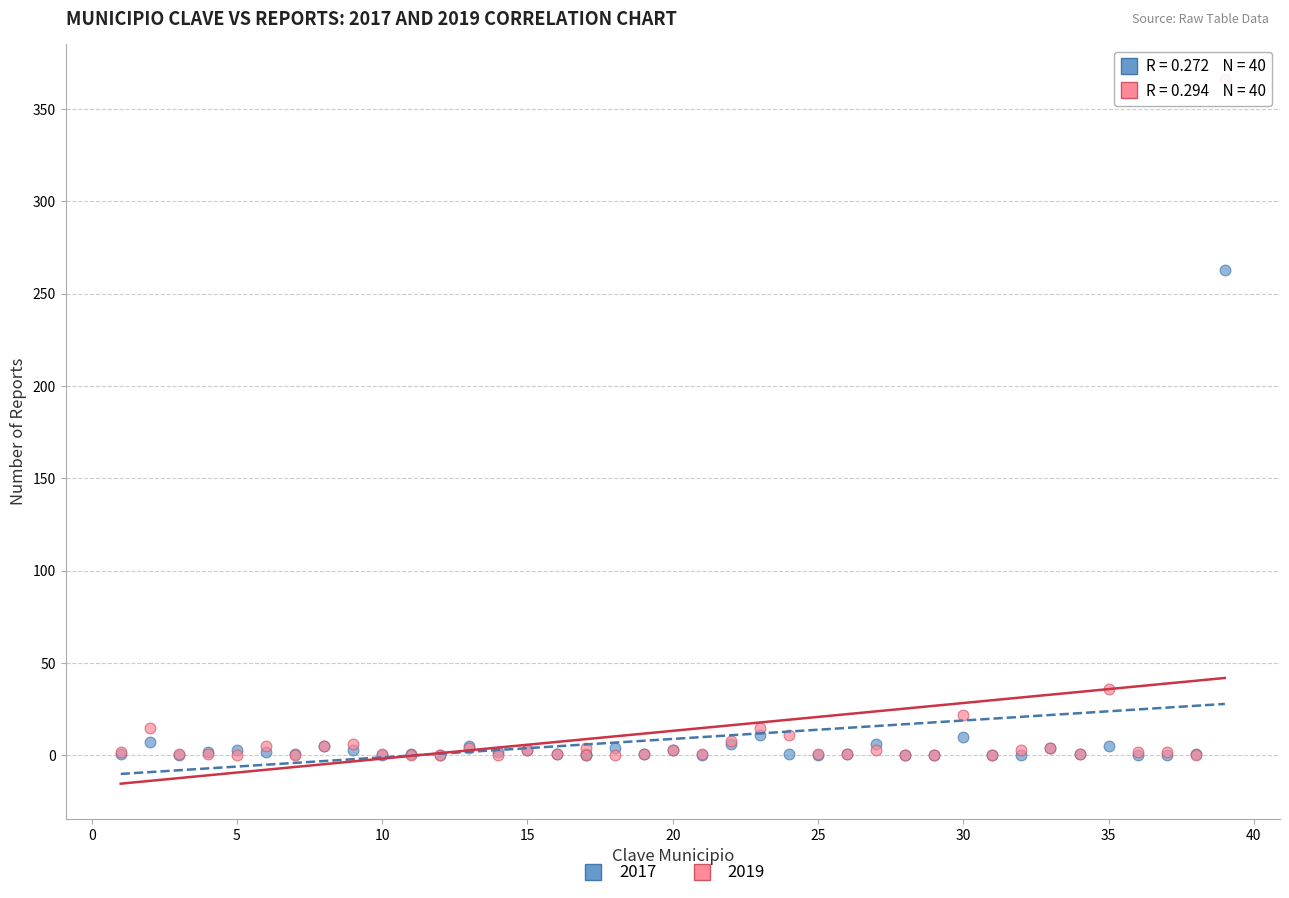

Which series has the largest Y range (max minus min)?

2019